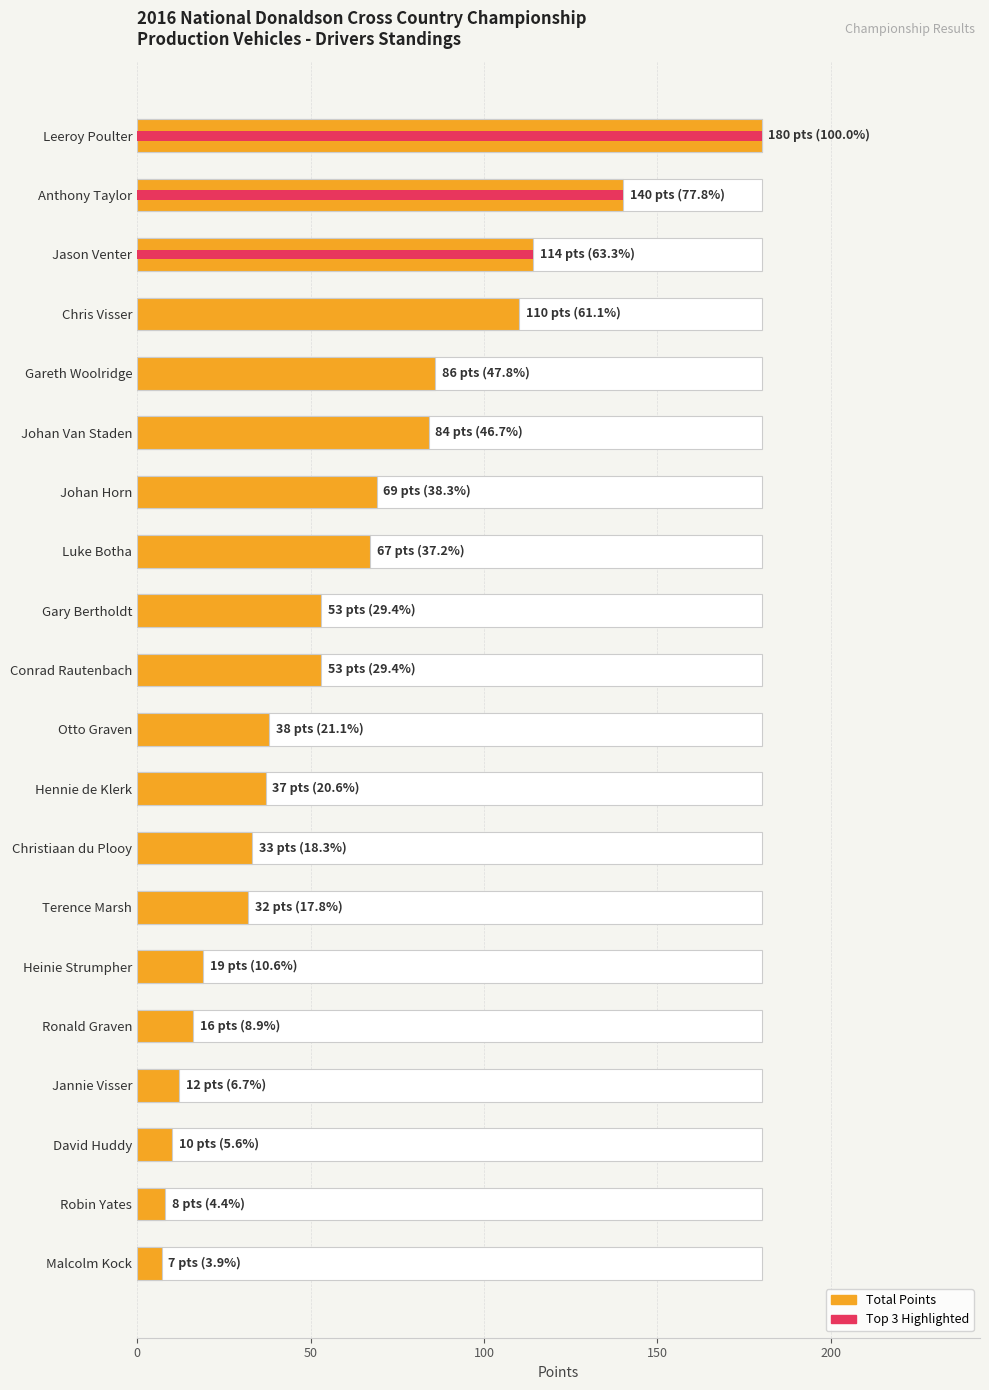

Are the bars horizontal?

Yes